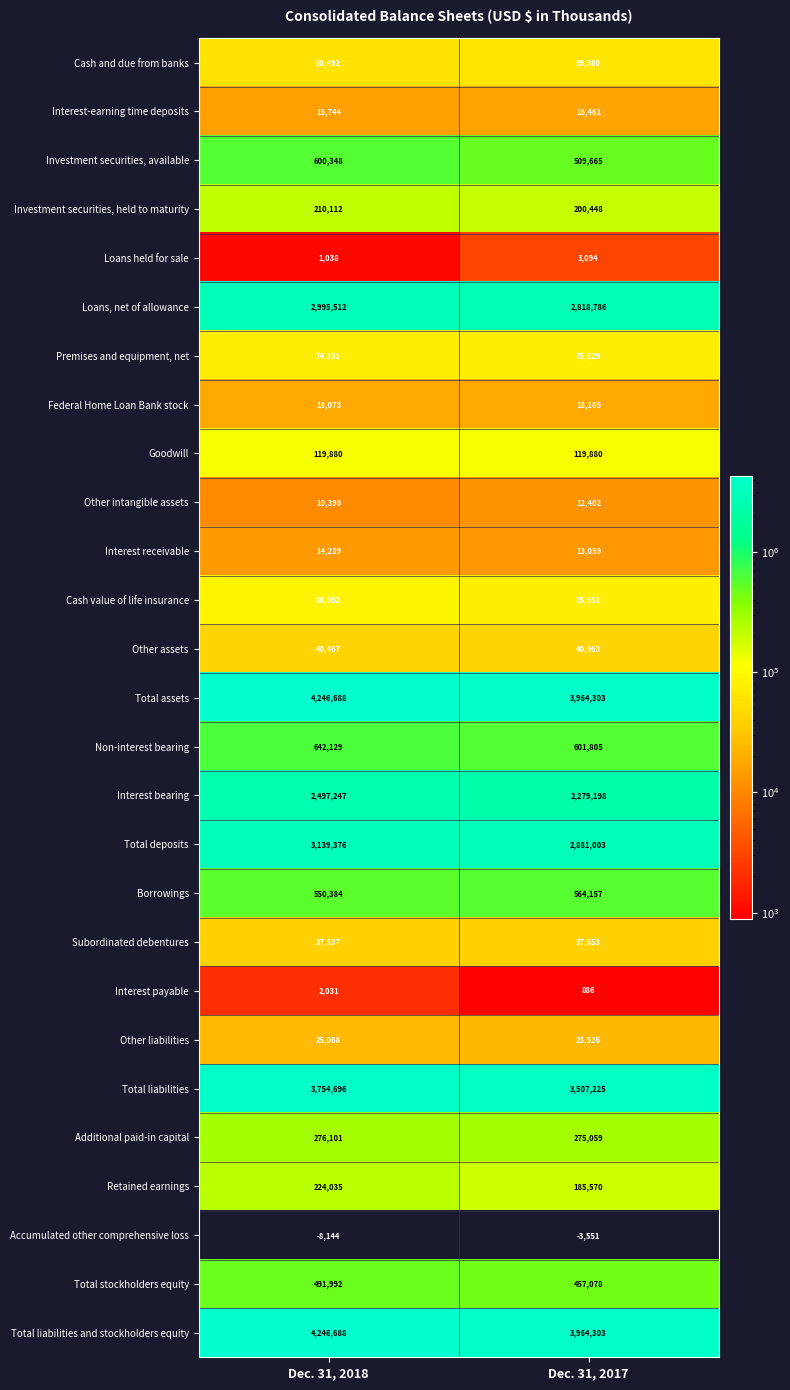

What is the average value of the Other liabilities series?

24297